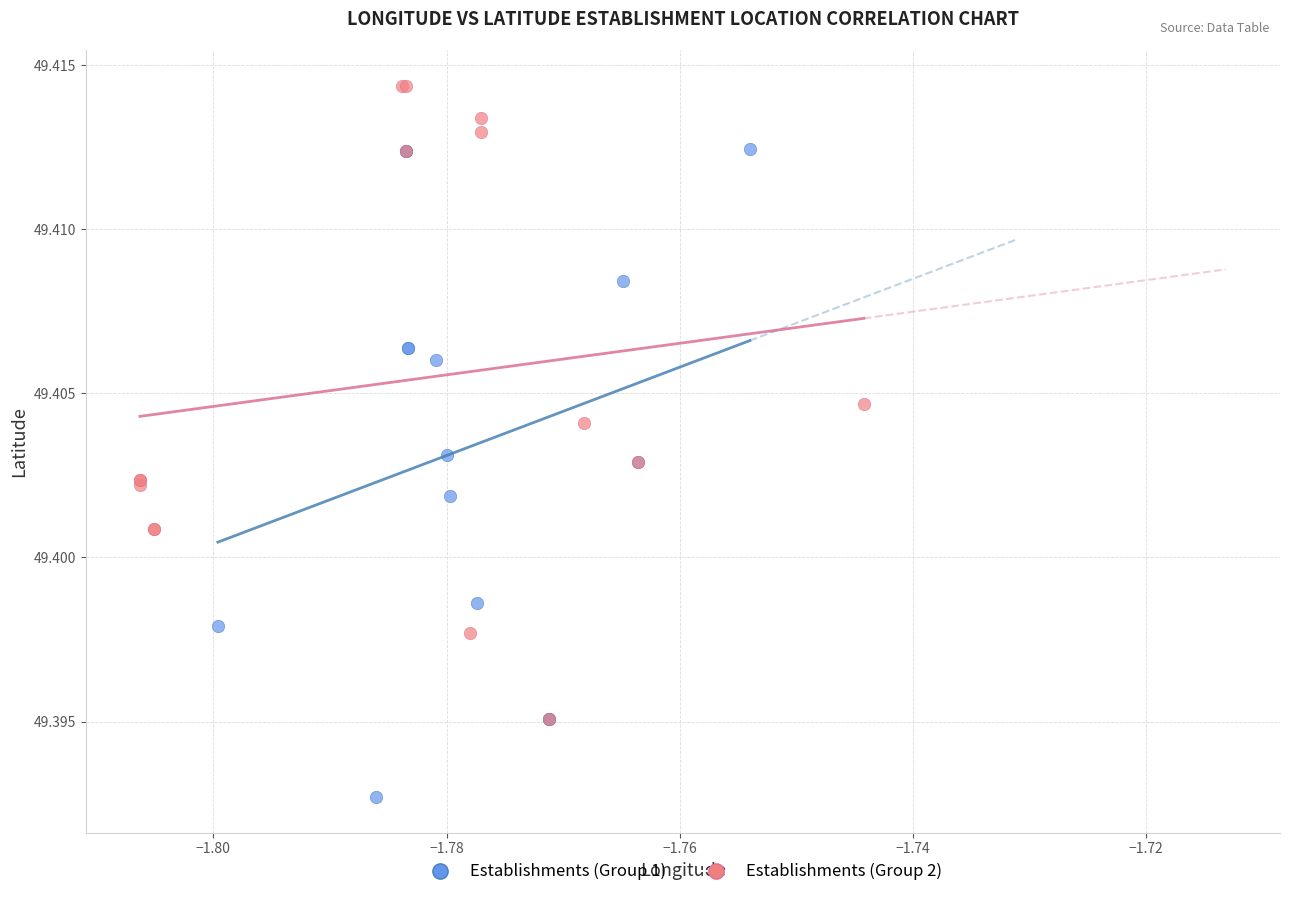

Which series reaches the maximum Y coordinate?

Establishments (Group 2)